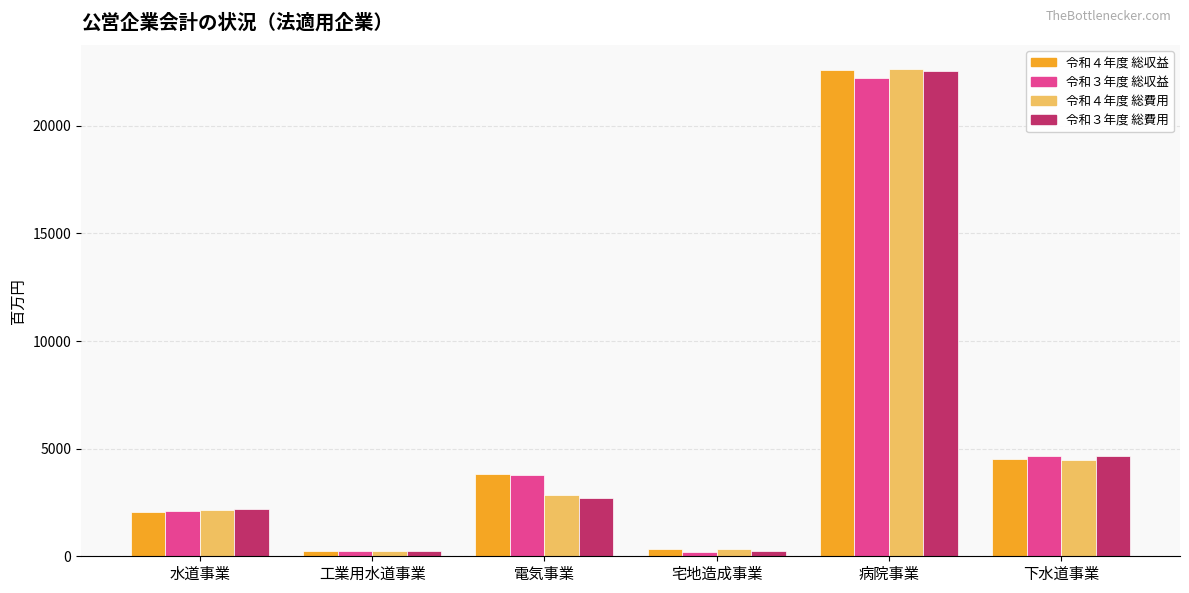

What is the value of the 令和３年度 総収益 bar at the 1st from the left?

2082